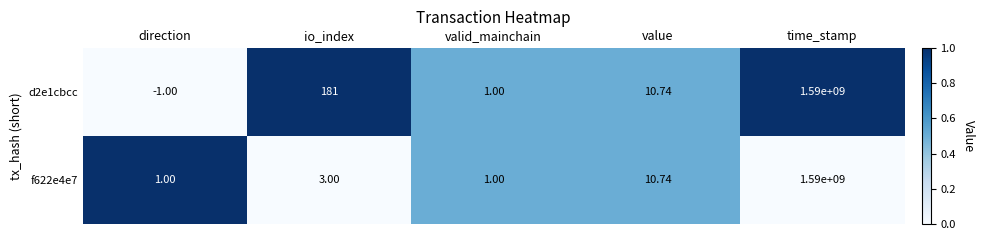

Which category has the lowest value across all series?

direction